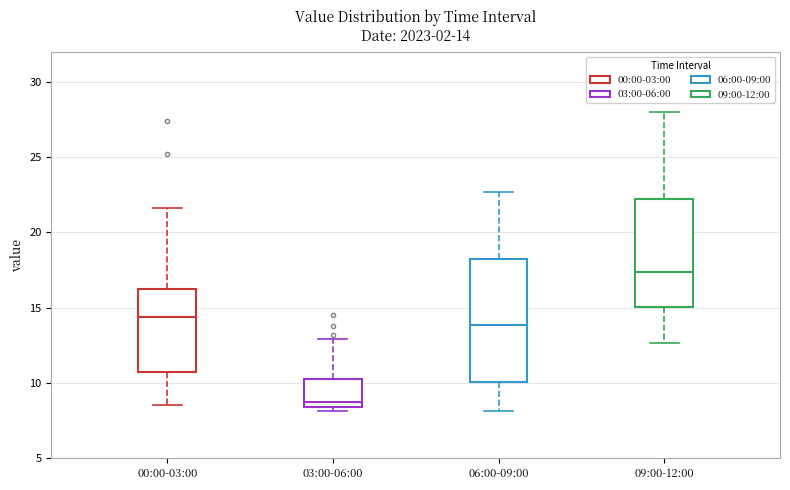

Which box is the tallest, from its lower edge to its upper edge?

06:00-09:00